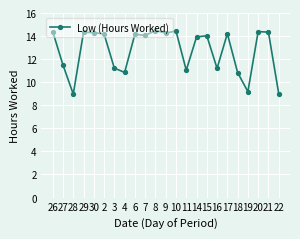

What is the value of the 21st point from the left?

14.4